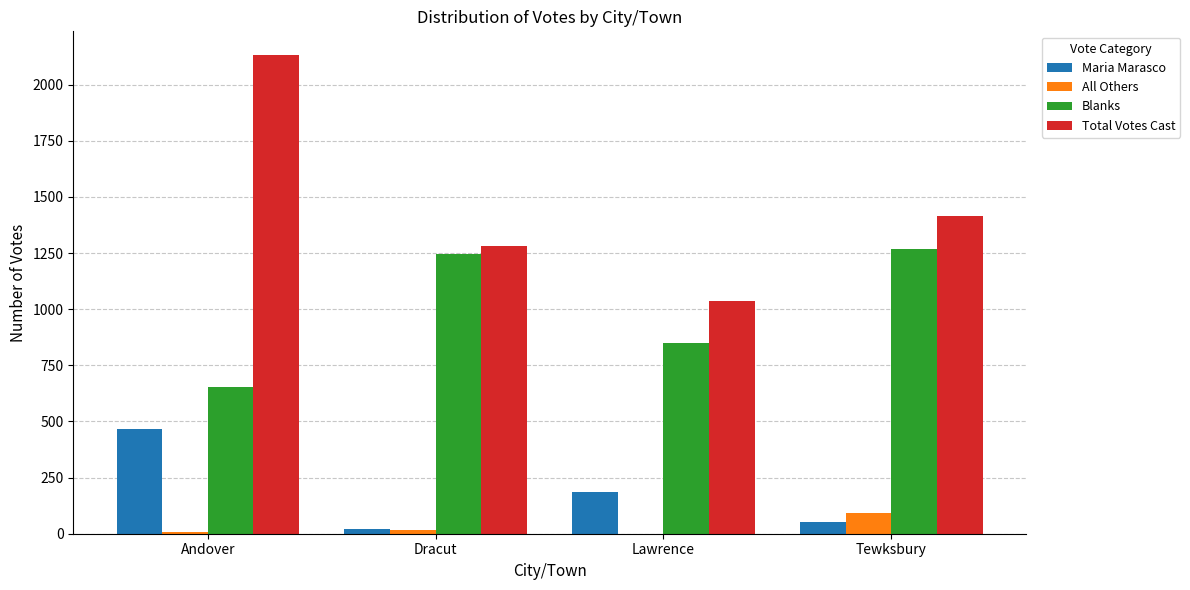

The All Others series shows 94 at Tewksbury. True or false?

True